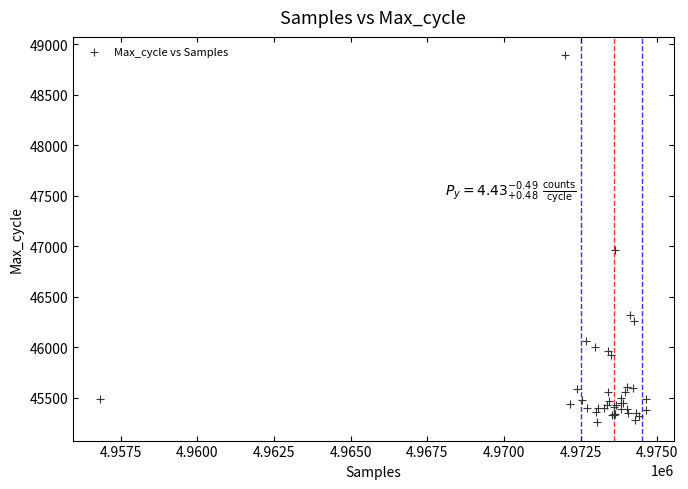

What Y value in the scatter plot is closest to 47073?

46958